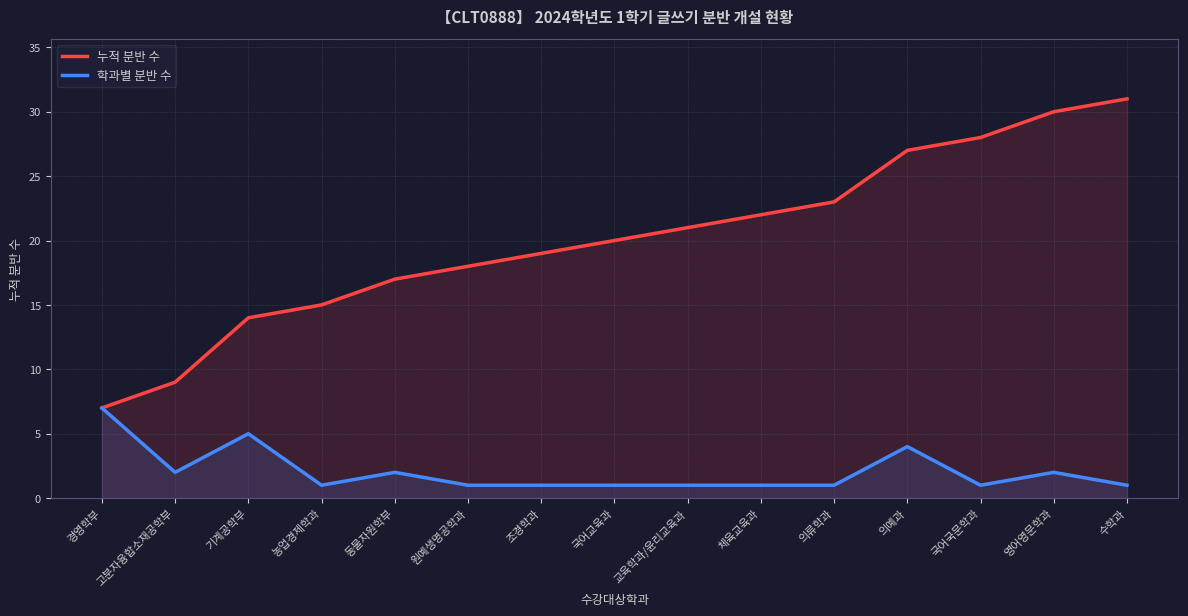

List the series in order of their overall mean, lowest first.

학과별 분반 수, 누적 분반 수